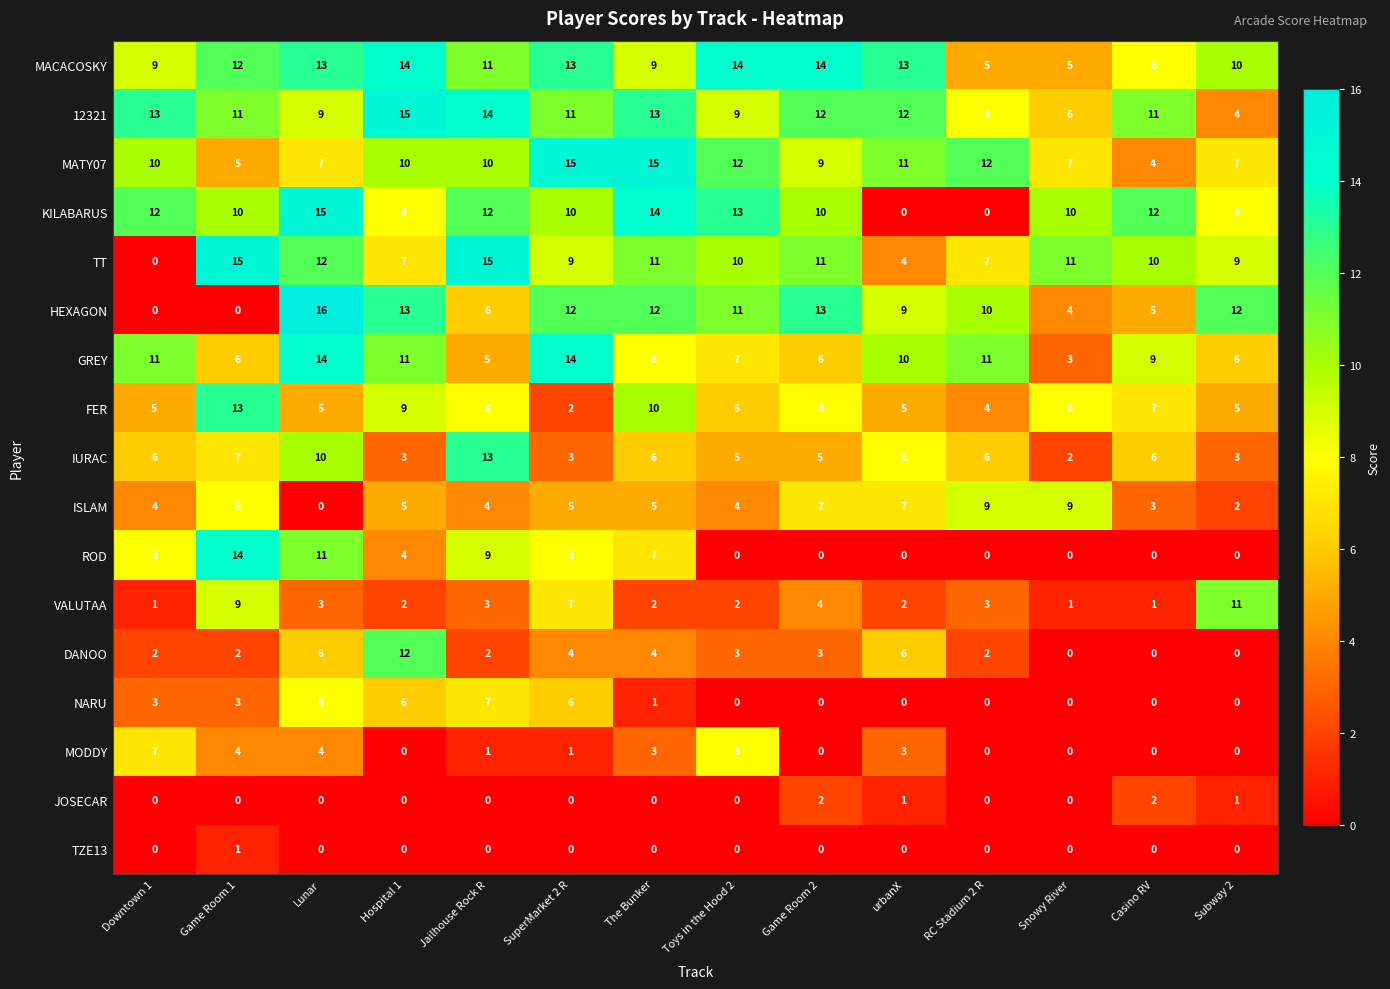

What is the difference between the maximum and minimum values in the FER series?

11